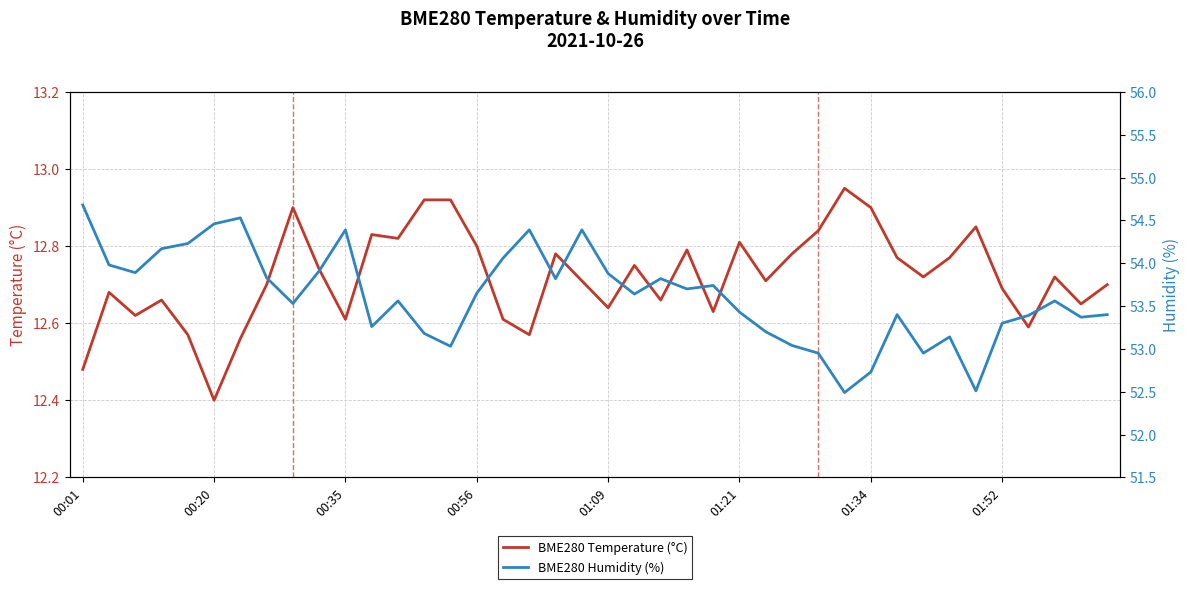

True or false: BME280 Temperature (°C) has a value of 12.6 at 00:35.

True